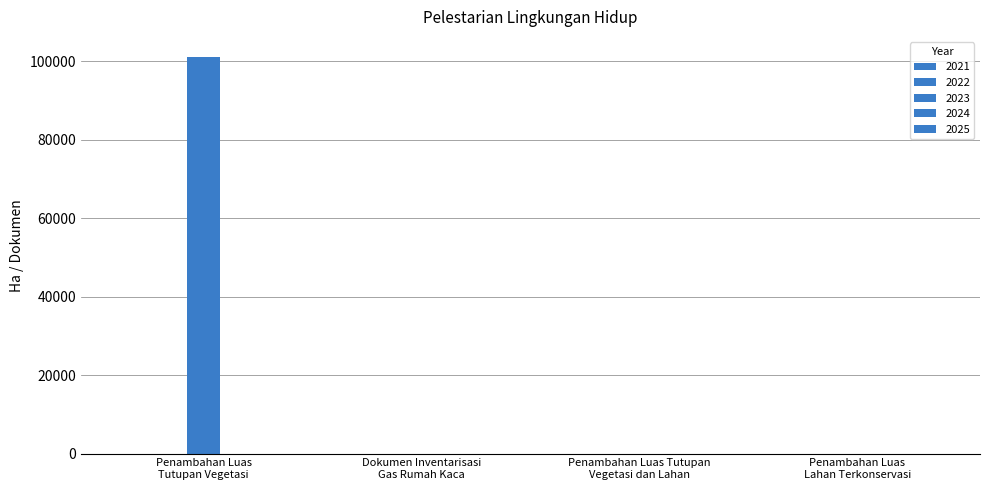

Are the bars horizontal?

No